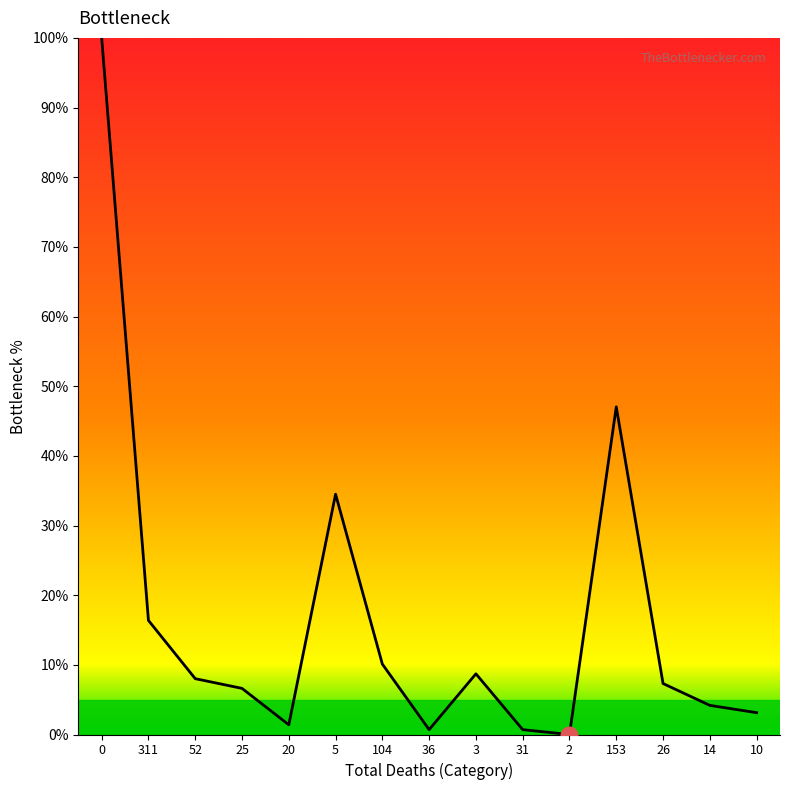

At which label is the value closest to 50?

153